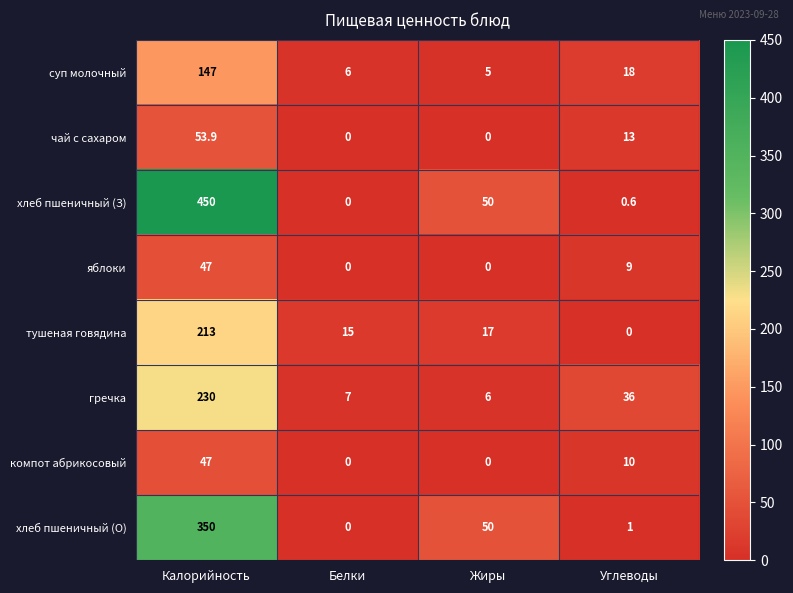

Which label corresponds to the largest value in the chart?

Калорийность